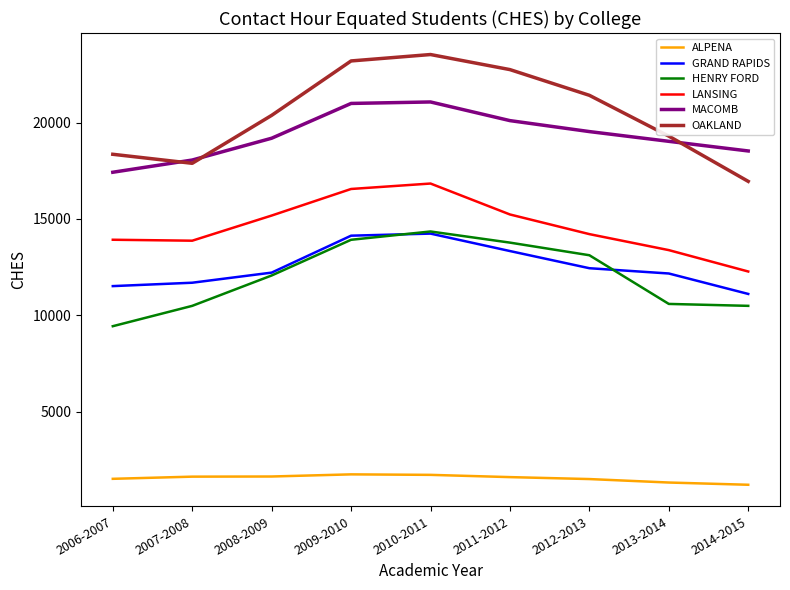

The value of MACOMB at 2006-2007 is 30939.5. True or false?

False